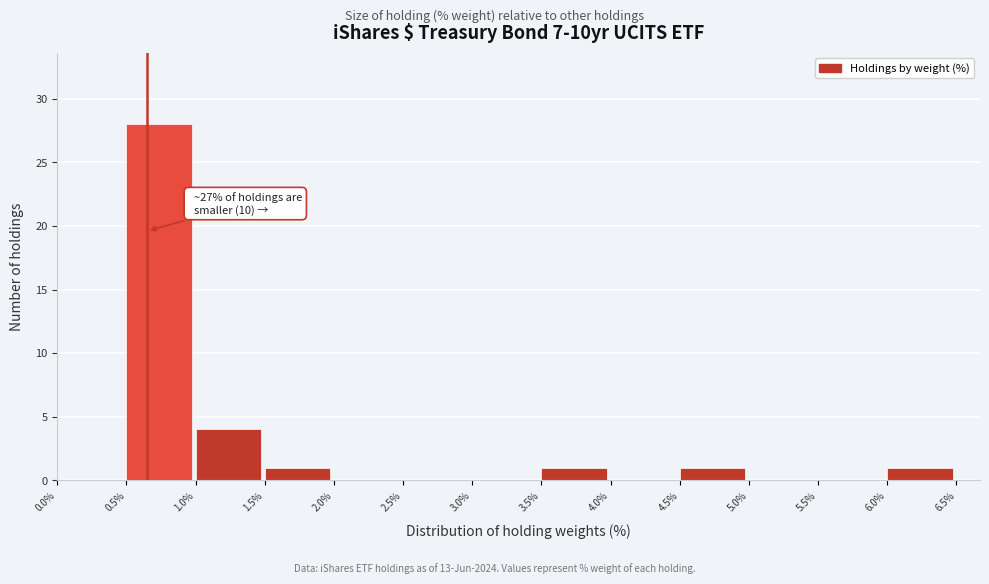

Over which range of the x-axis is the bar tallest?

0.5% to 1.0%